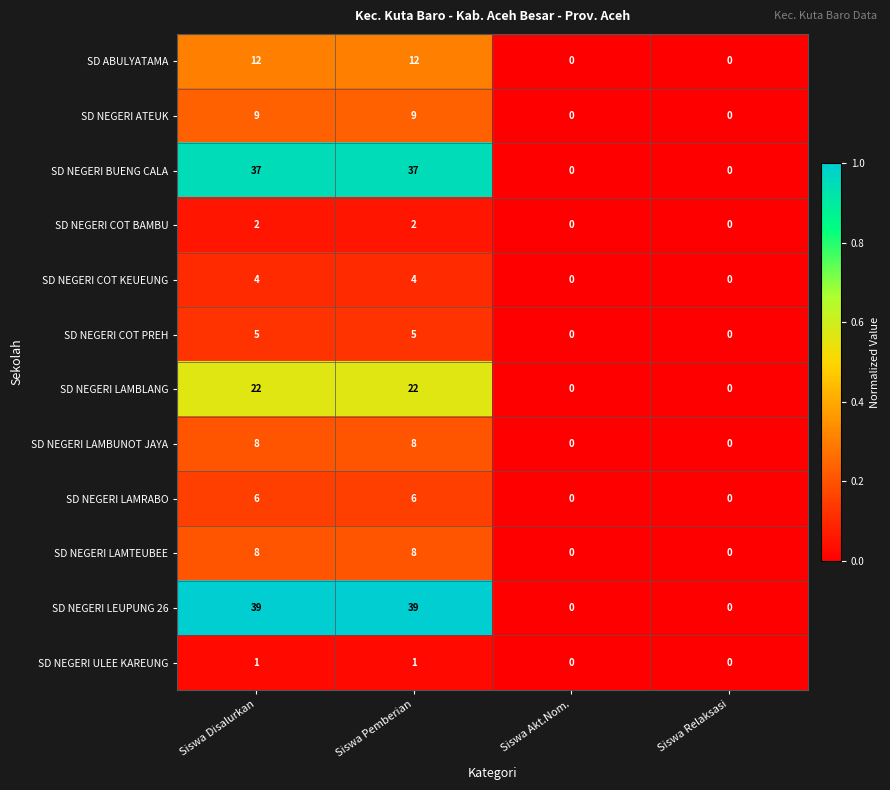

How many SD NEGERI BUENG CALA values are between 0 and 37?

4